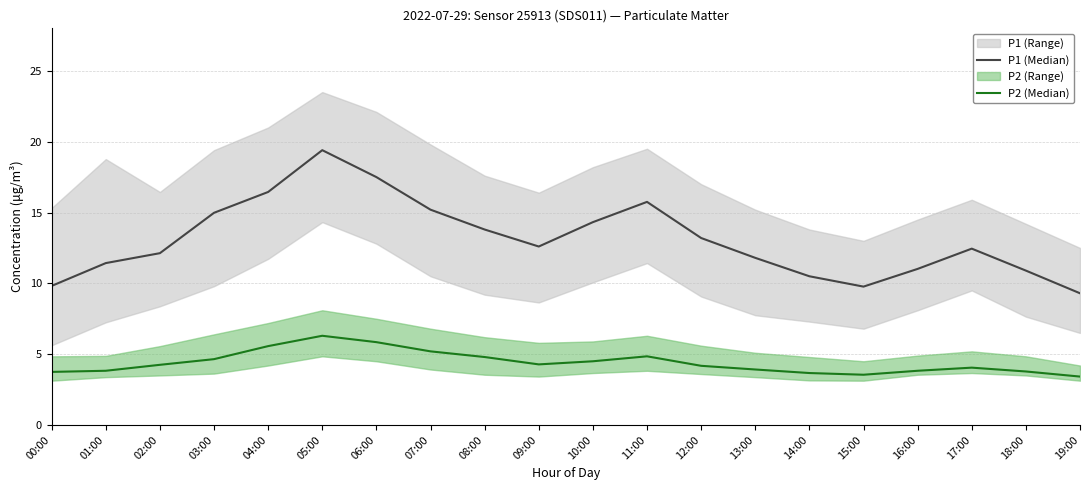

Between 00:00 and 12:00, which is larger?

12:00